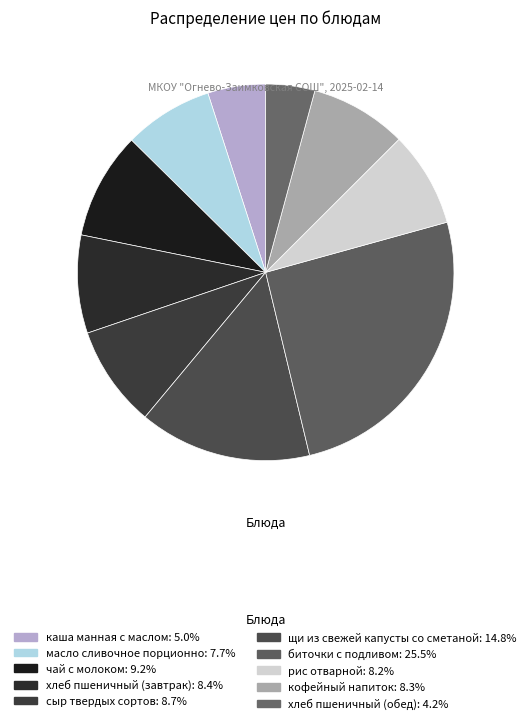

How many segments does this pie chart have?

10